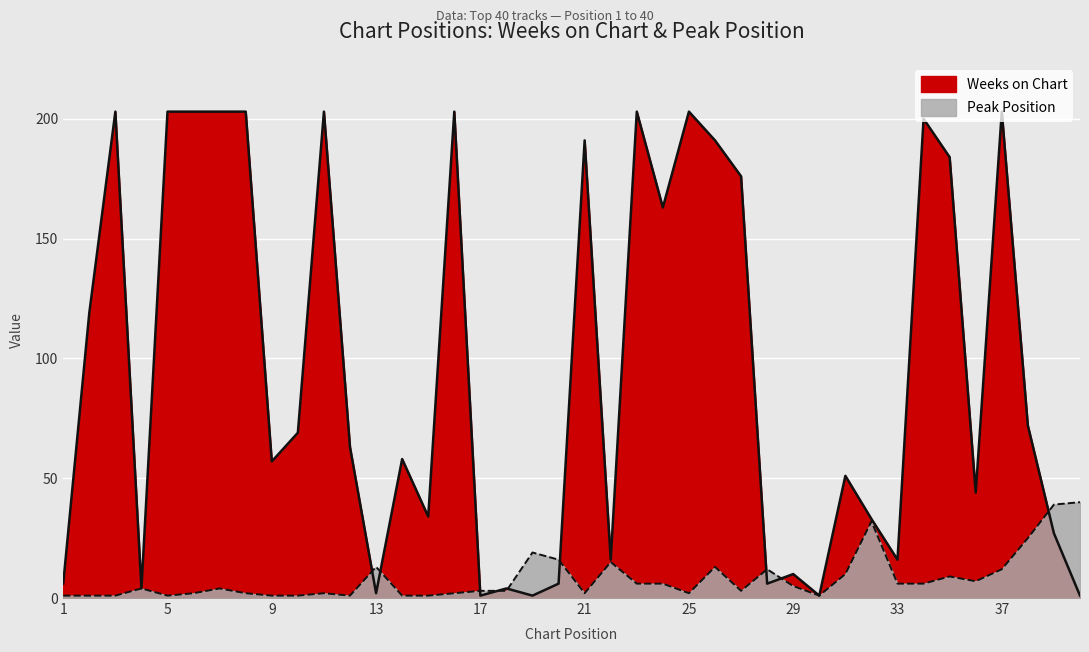

Which series changed the most between 31 and 38?

Weeks on Chart